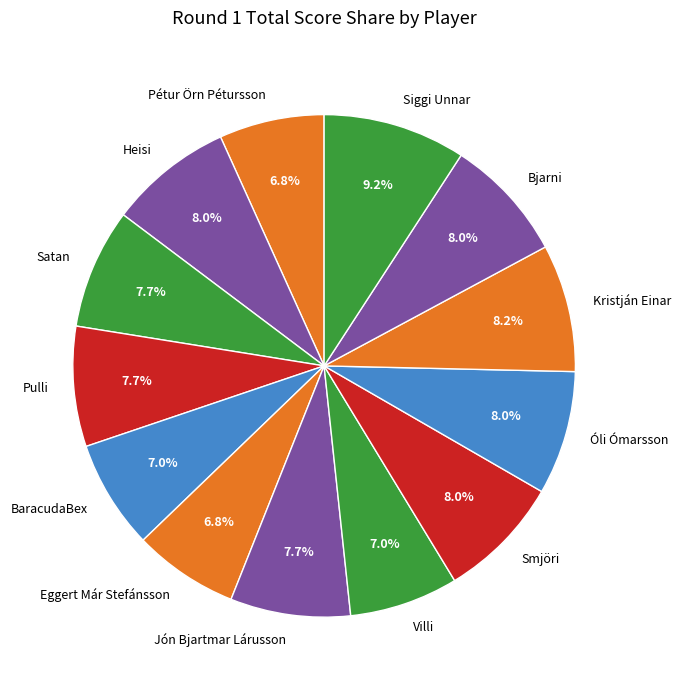

What percentage is NOT represented by Jón Bjartmar Lárusson?

92.3%